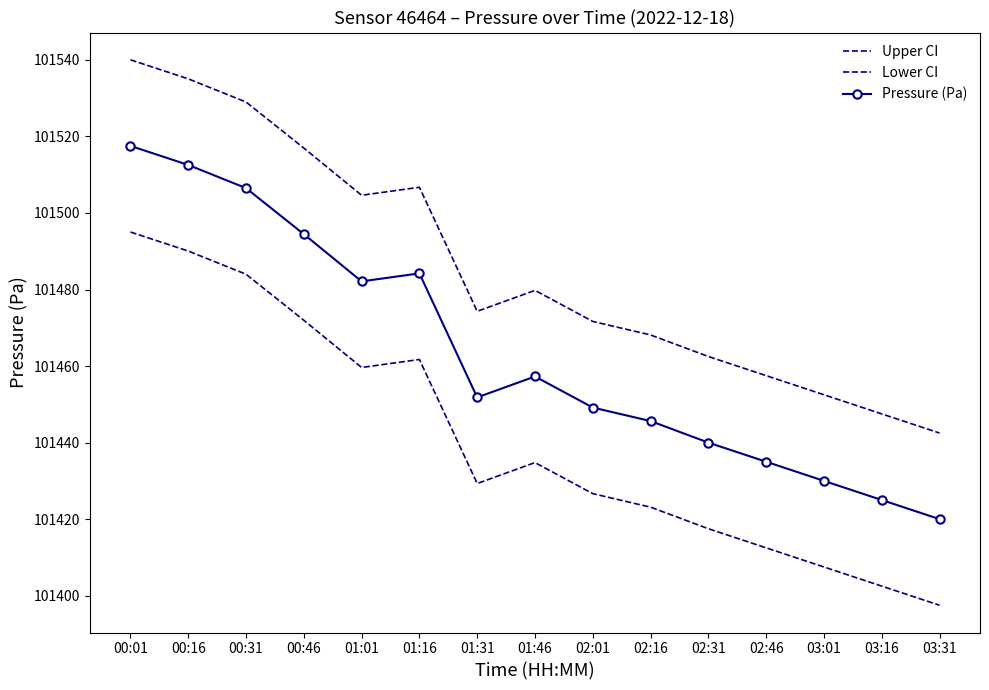

How many series are shown in this chart?

3